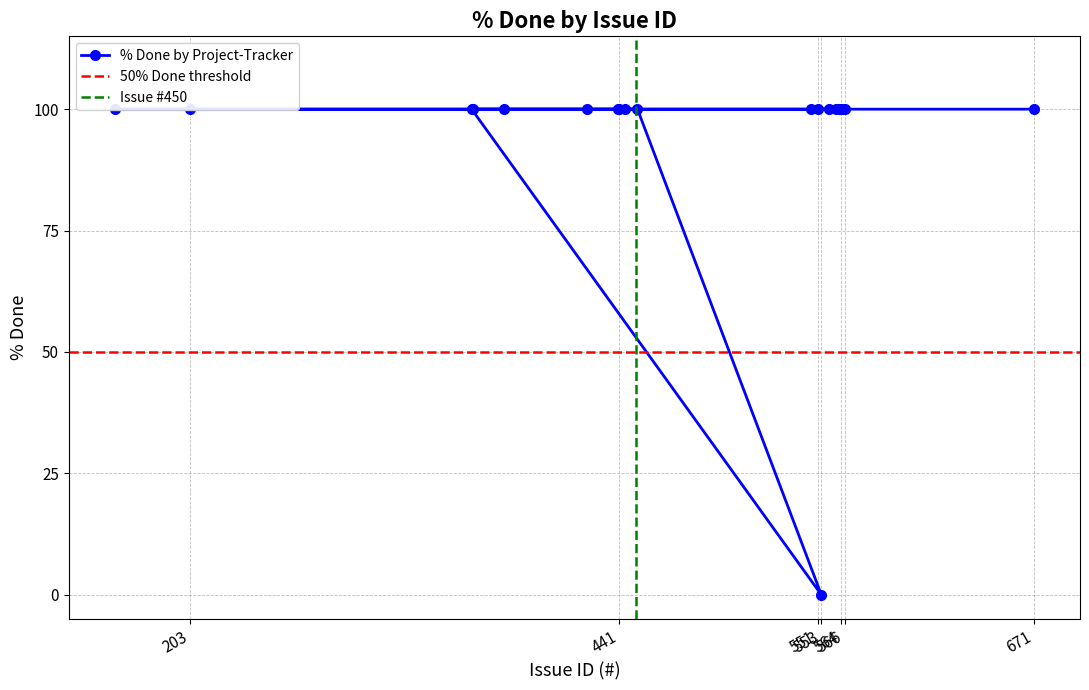

Rank the categories by value from highest to lowest.

671, 360, 359, 451, 444, 441, 440, 423, 203, 161, 377, 566, 565, 563, 564, 561, 557, 551, 547, 553